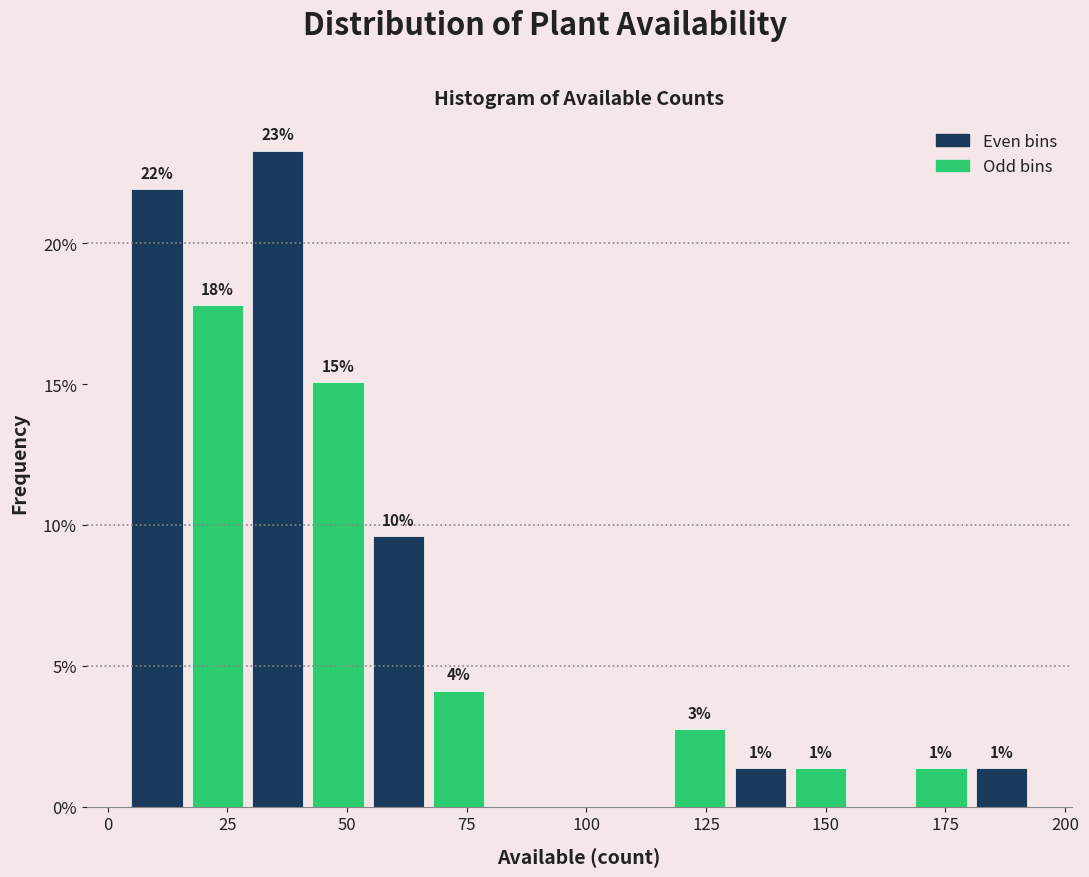

Read against the x-axis, roughly where is the centre of the tallest bar?

35